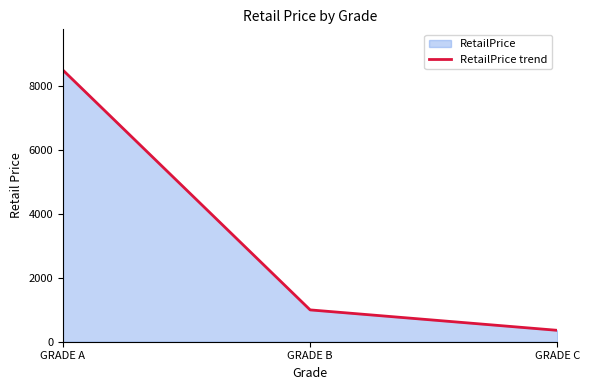

Which has a higher value, GRADE C or GRADE A?

GRADE A